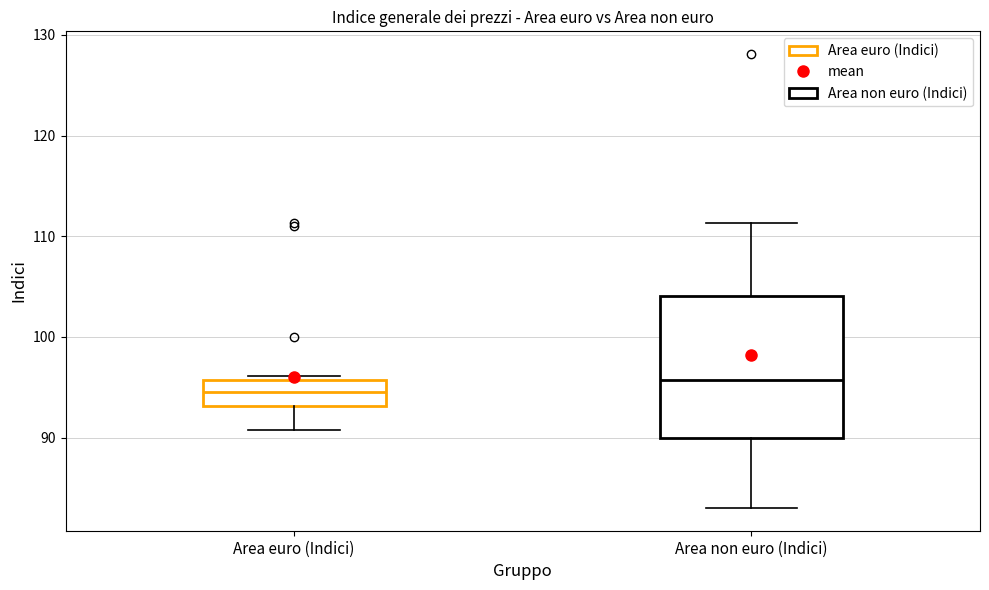

Comparing the boxes themselves (not the whiskers), which one is the tallest?

Area non euro (Indici)